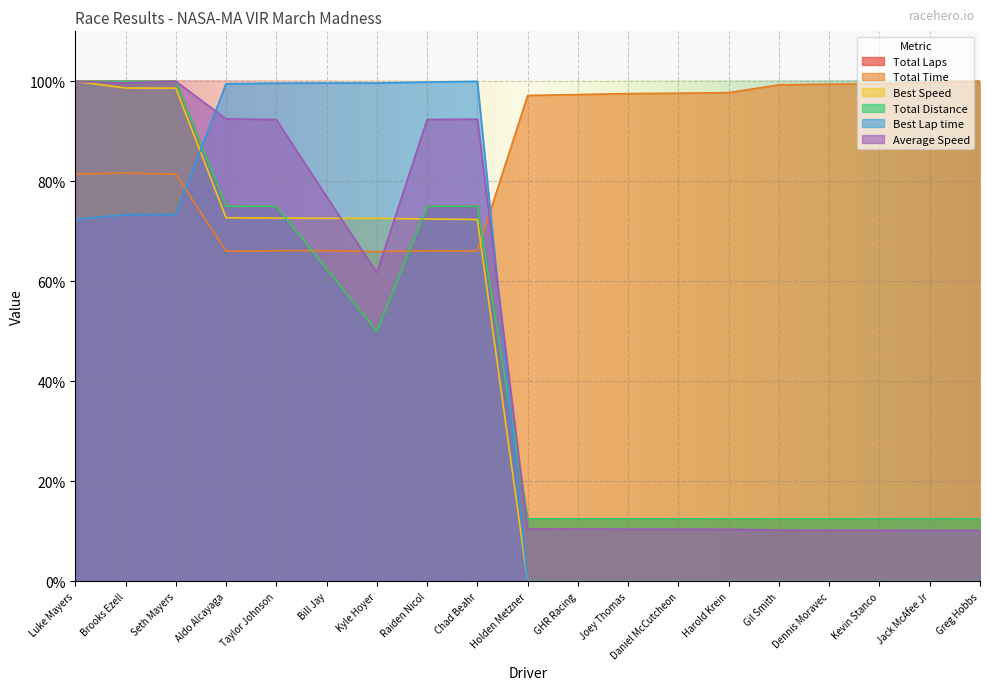

At how many categories does at least one series exceed 88?

19